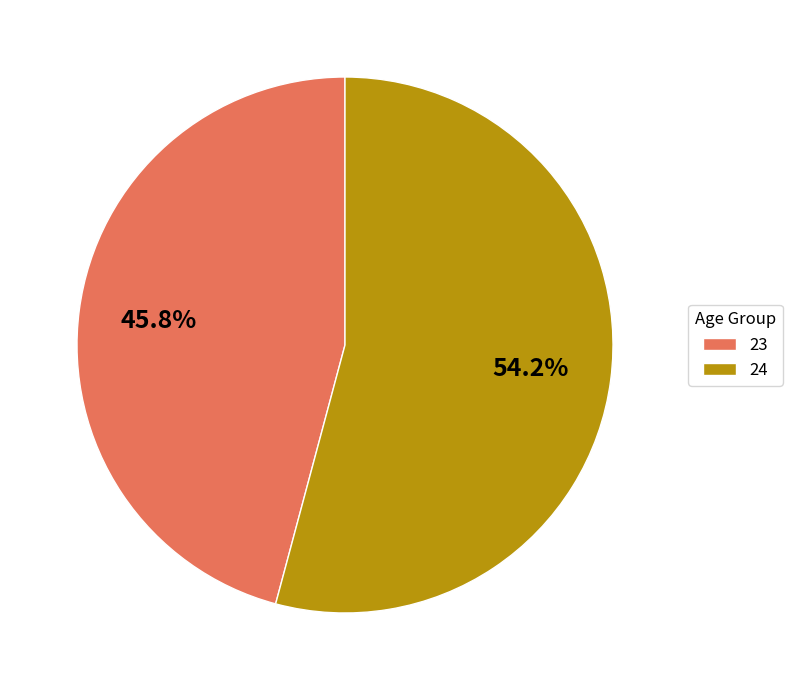

Between 23 and 24, which is larger?

24